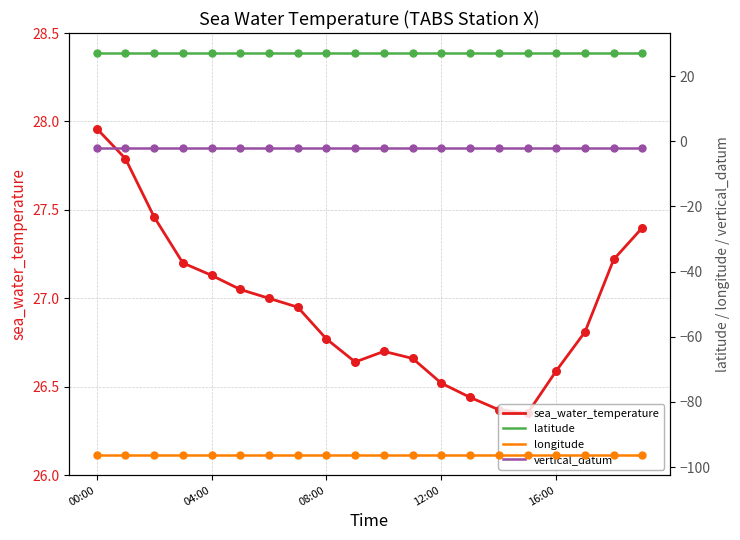

Which series has the largest total across all categories?

latitude